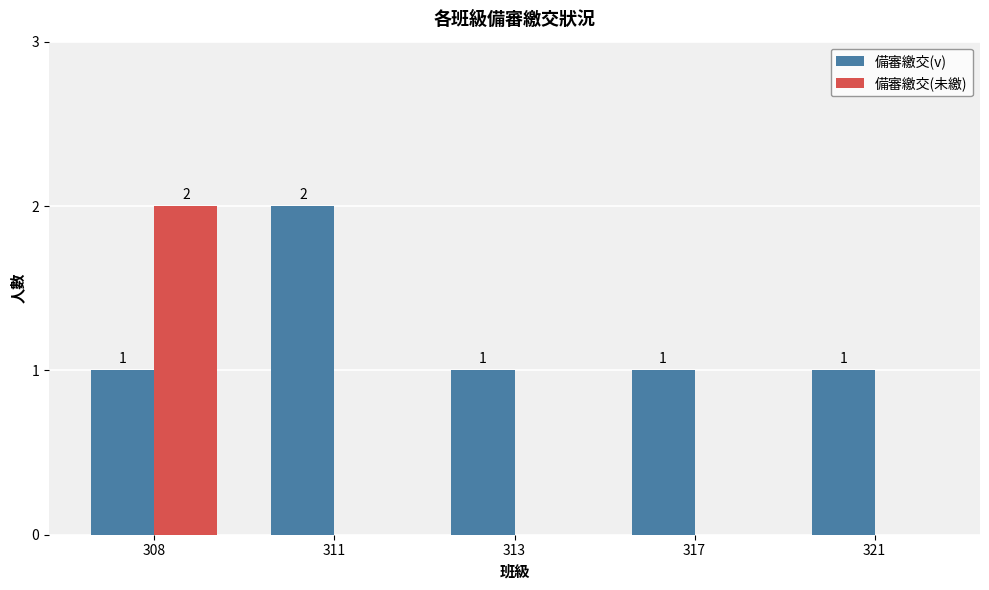

Reading right to left, list all the values displayed in this chart.

備審繳交(v): 321=1	317=1	313=1	311=2	308=1
備審繳交(未繳): 321=0	317=0	313=0	311=0	308=2